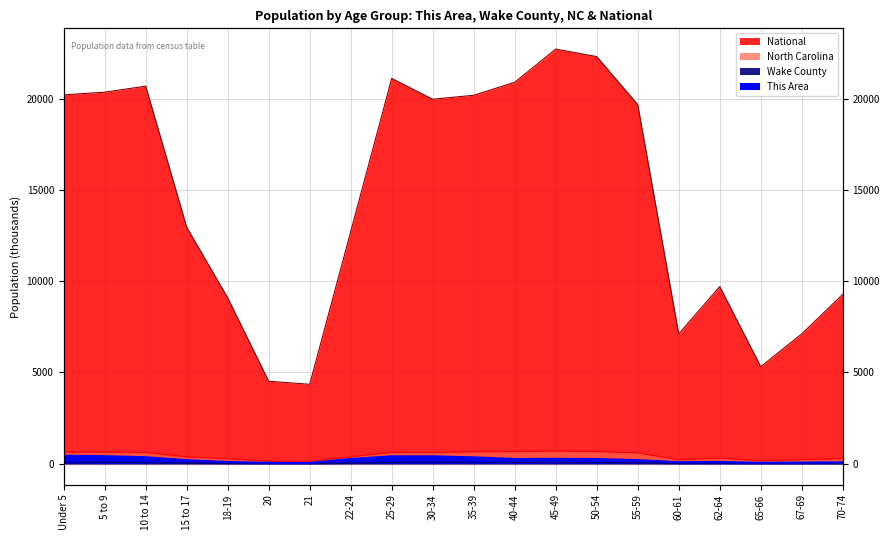

What is the sum of all North Carolina values?

8999.0